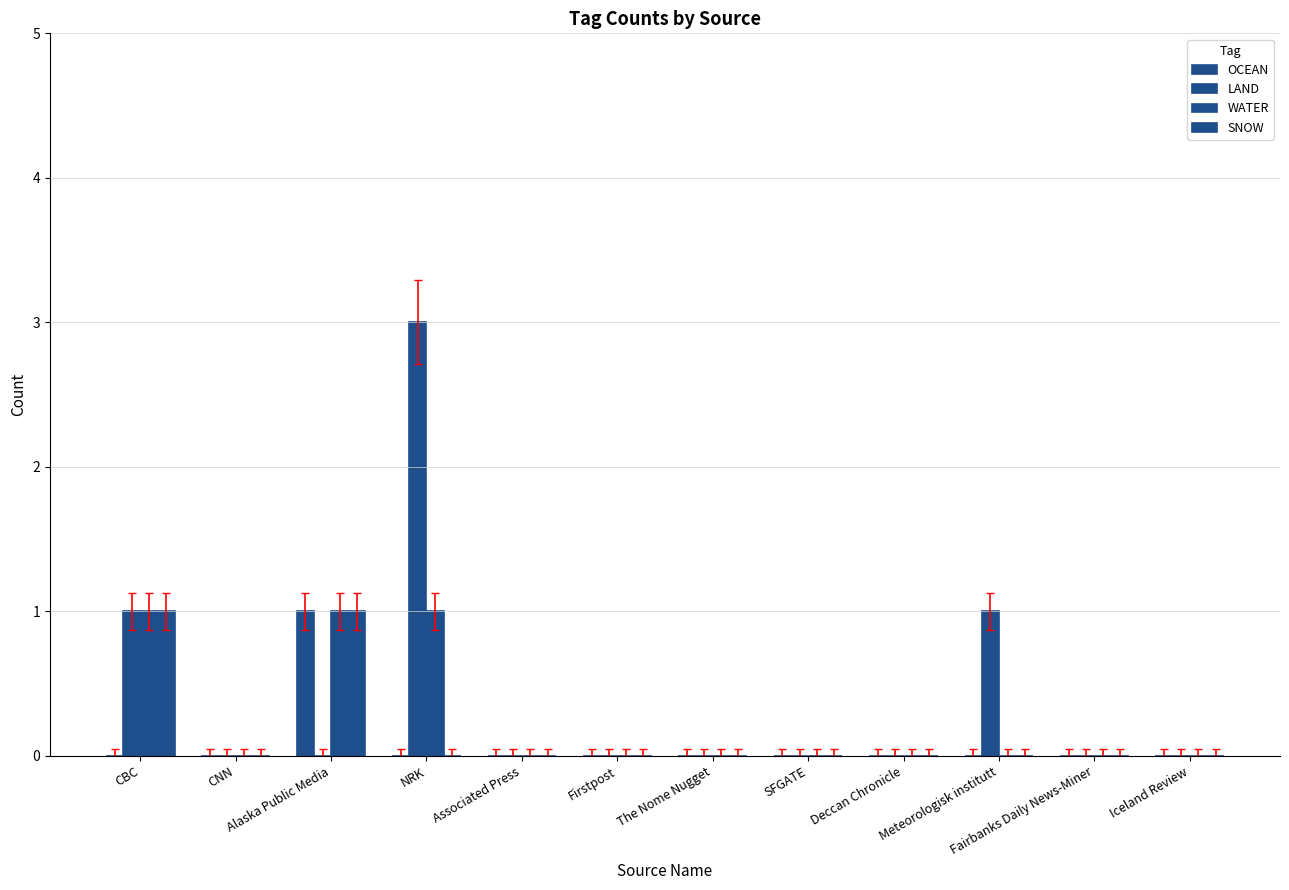

How many distinct data groups are displayed?

4